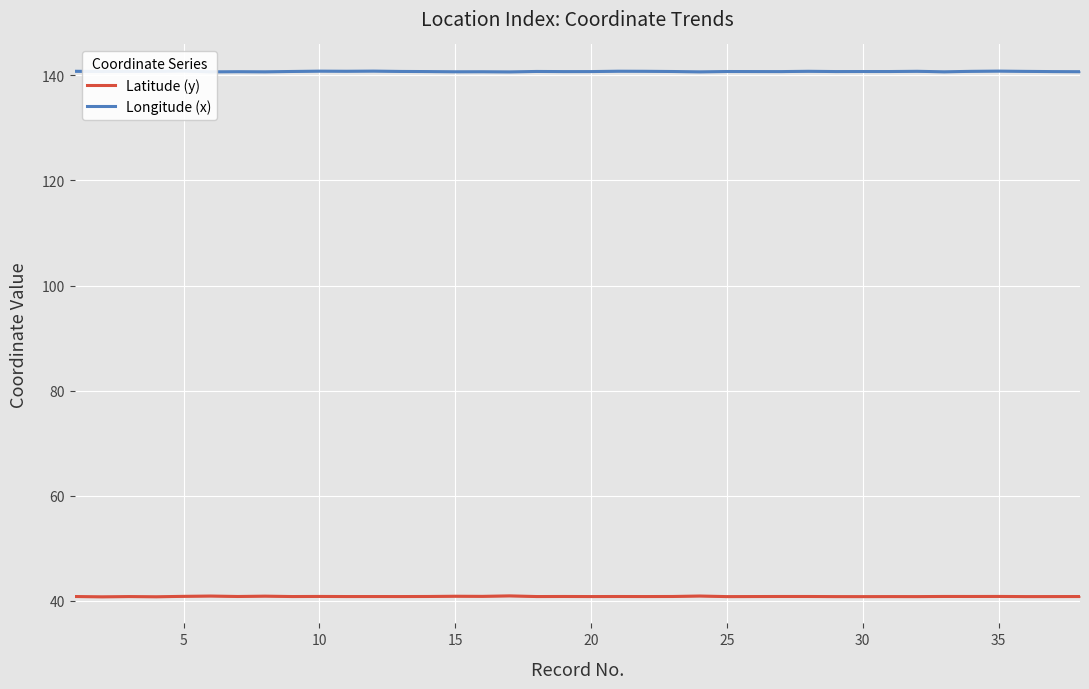

What is the sum of all Latitude (y) values?

1551.6